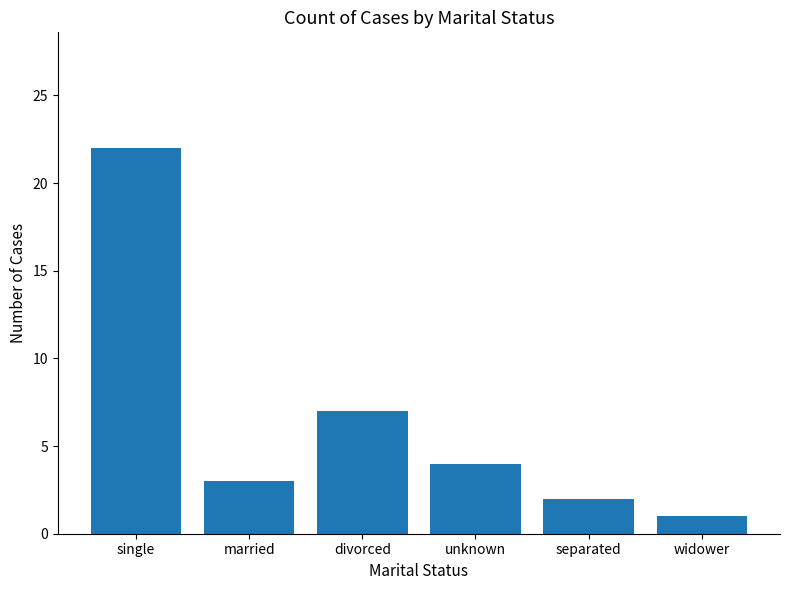

What is the label of the 3rd bar from the right?

unknown